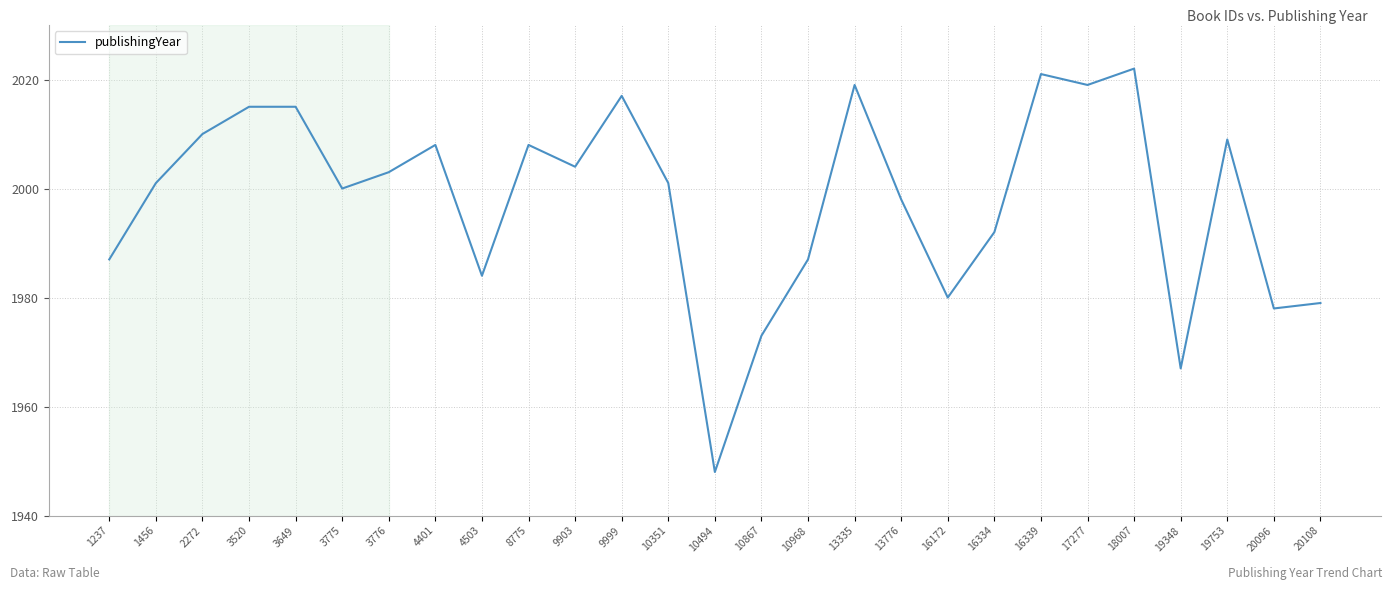

Which has a higher value, 20108 or 3520?

3520